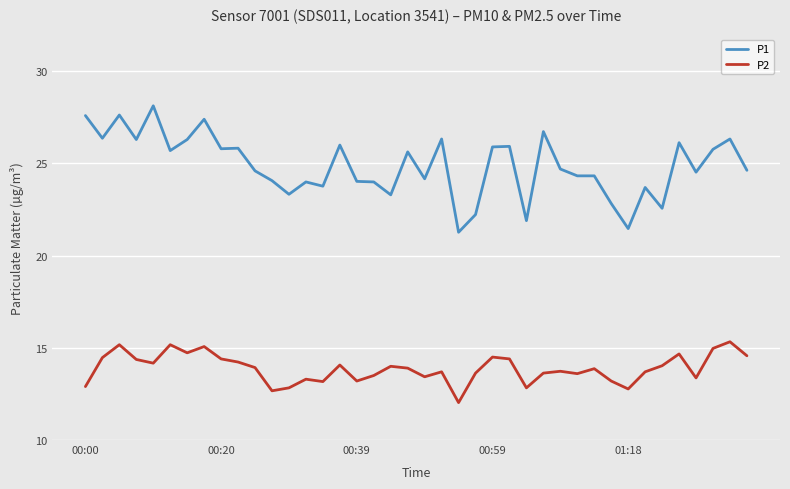

What is the maximum value for P1?

28.1